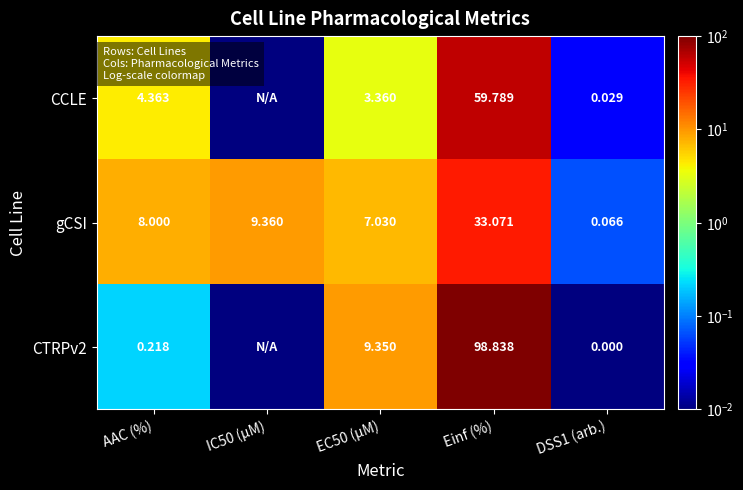

Is the value of gCSI at AAC (%) greater than the value of CTRPv2 at DSS1 (arb.)?

Yes